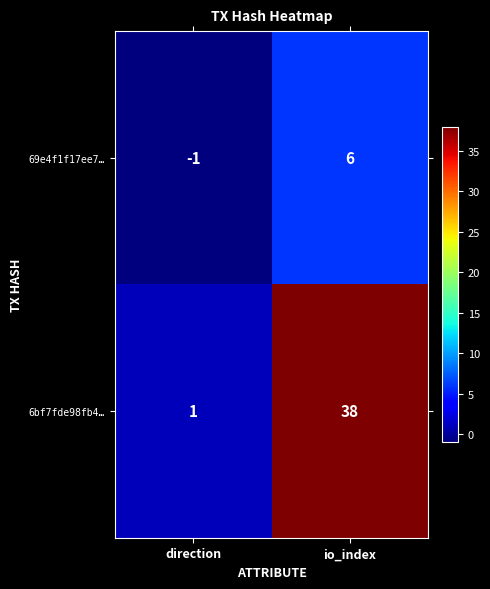

Count the number of categories in the chart.

2